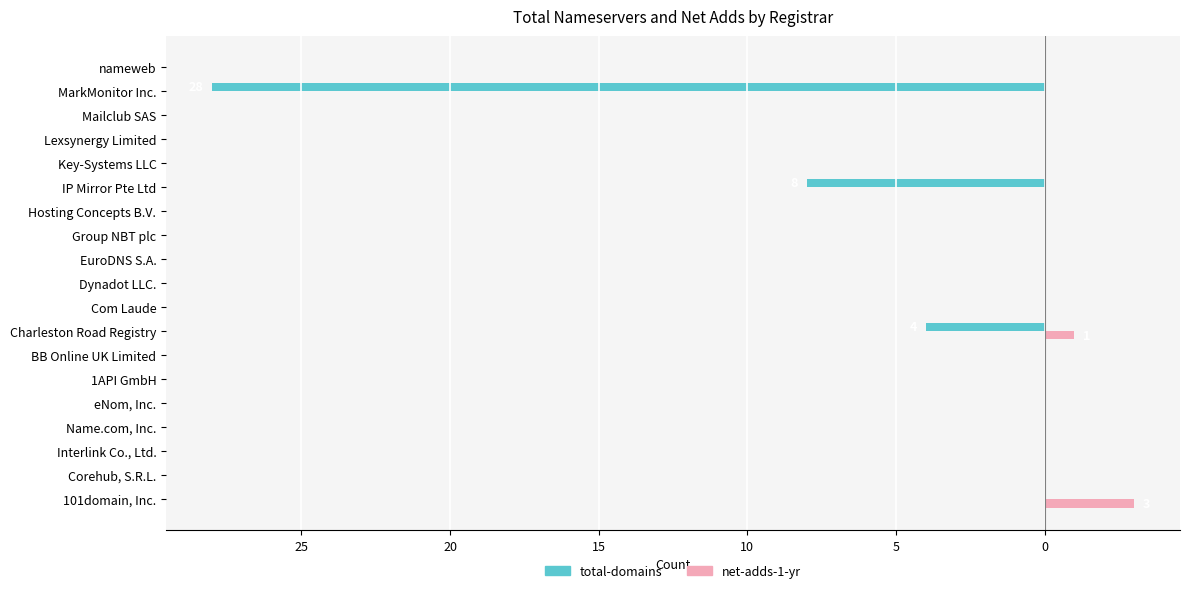

What are all the series names shown in the legend?

total-domains, net-adds-1-yr